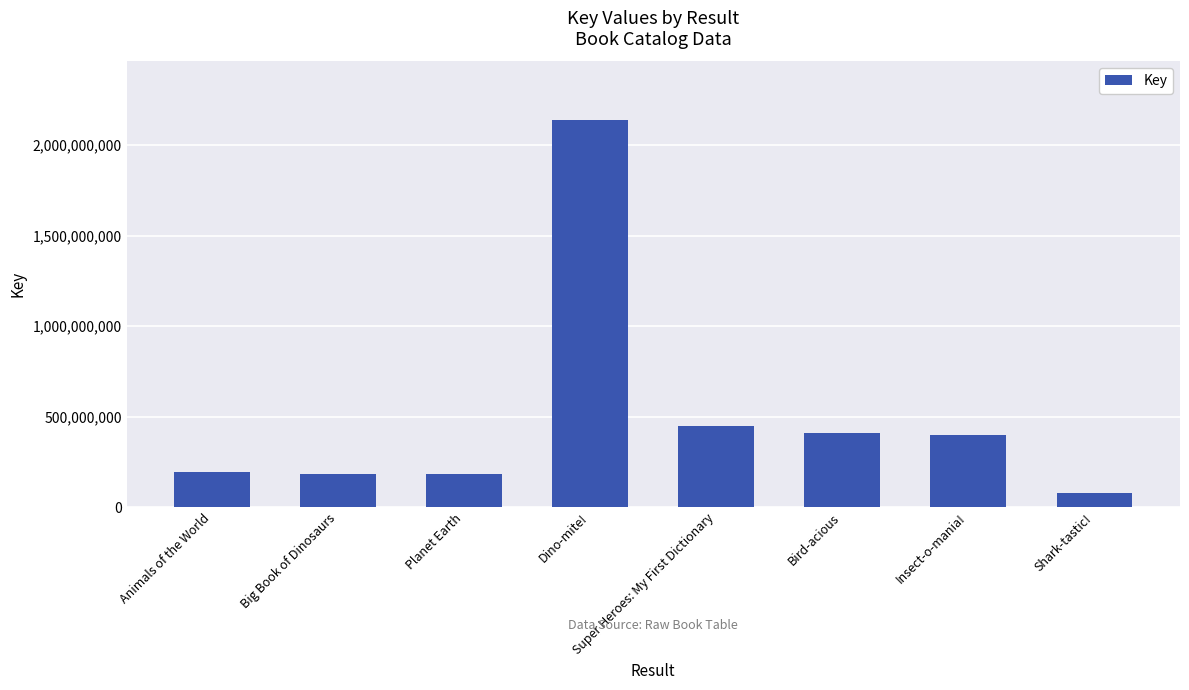

How many data points are less than 400386132?

4